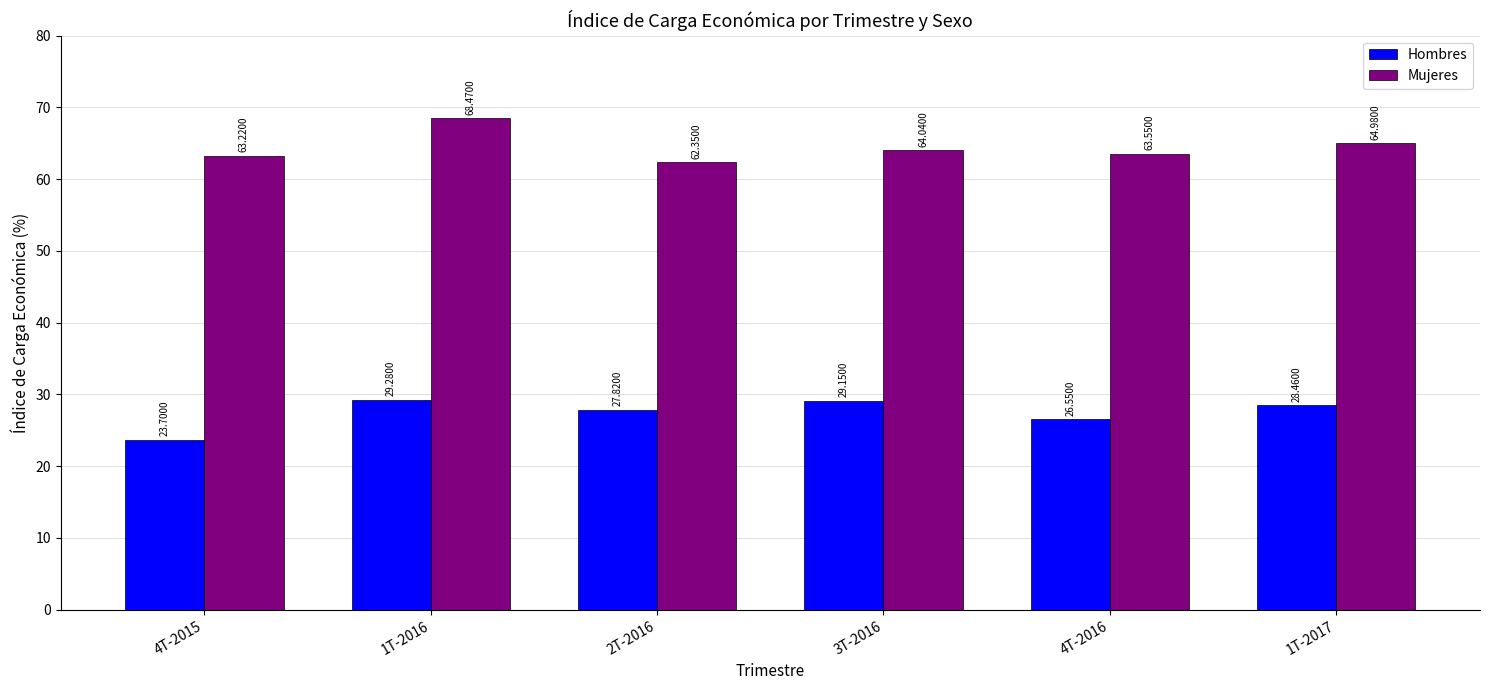

Count the number of categories in the chart.

6